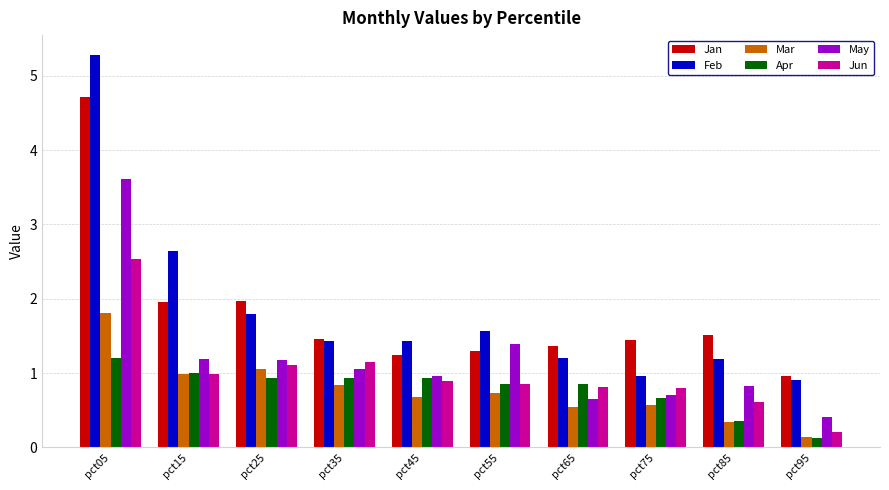

How many bars are there in each group?

6